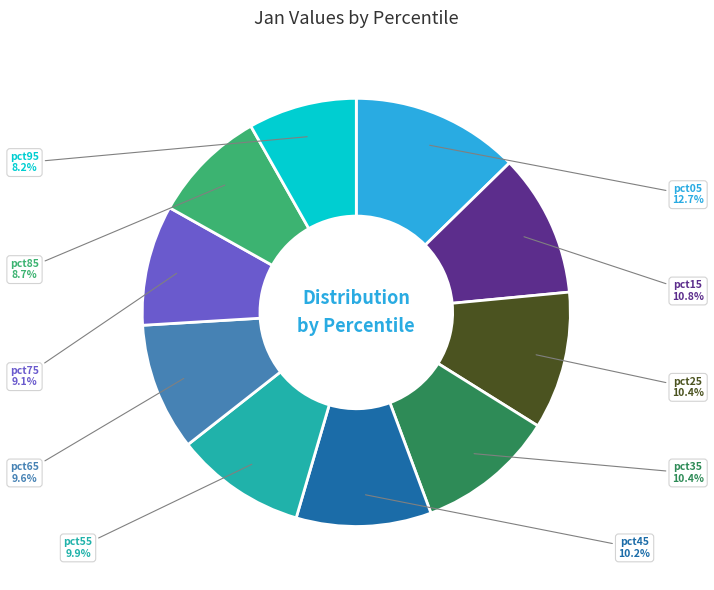

To the nearest percent, what is the average slice percentage?

10%